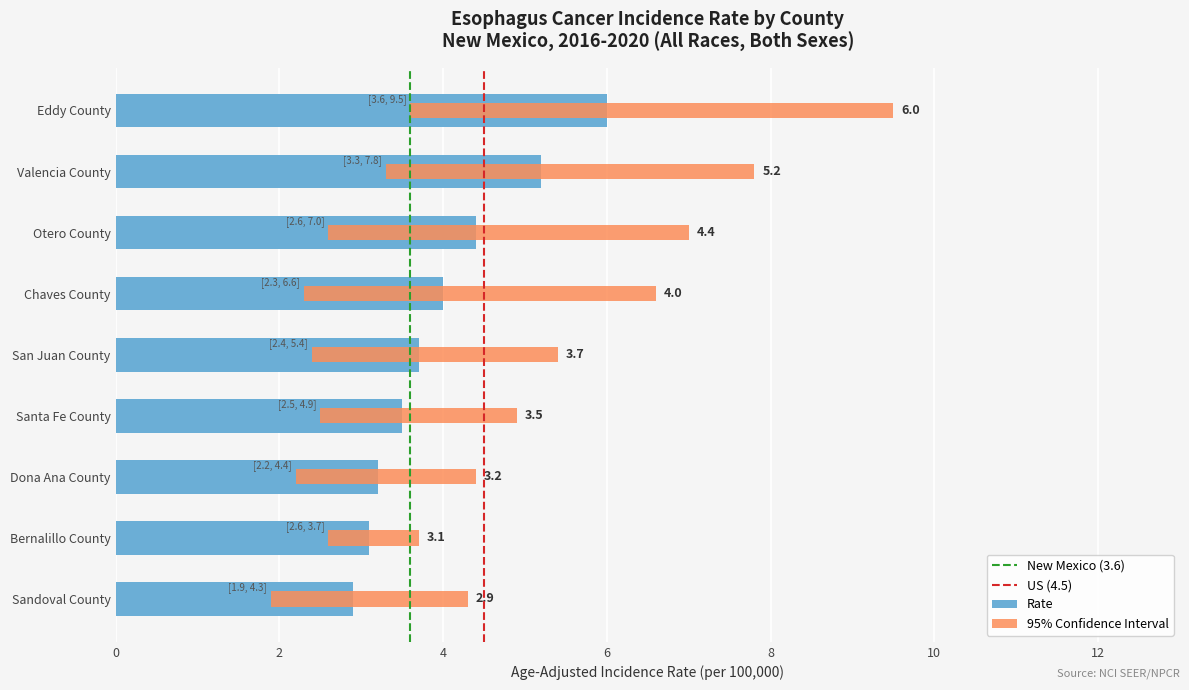

Is the value of Lower CI at Valencia County greater than the value of Rate at Otero County?

No